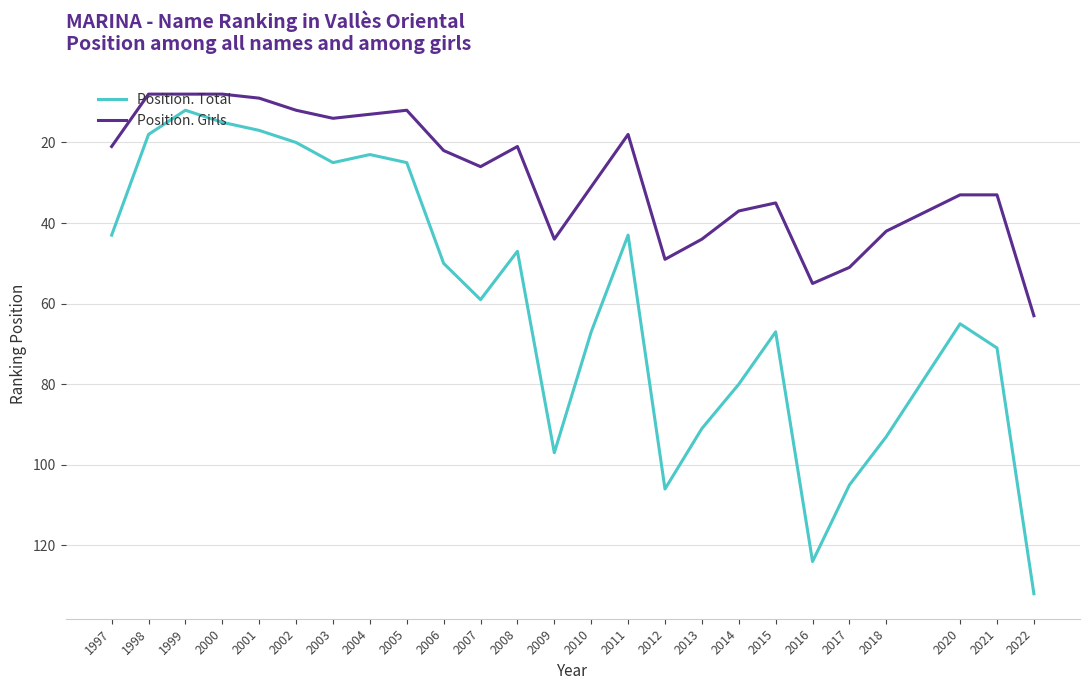

What is the minimum value for Position. Total?

12